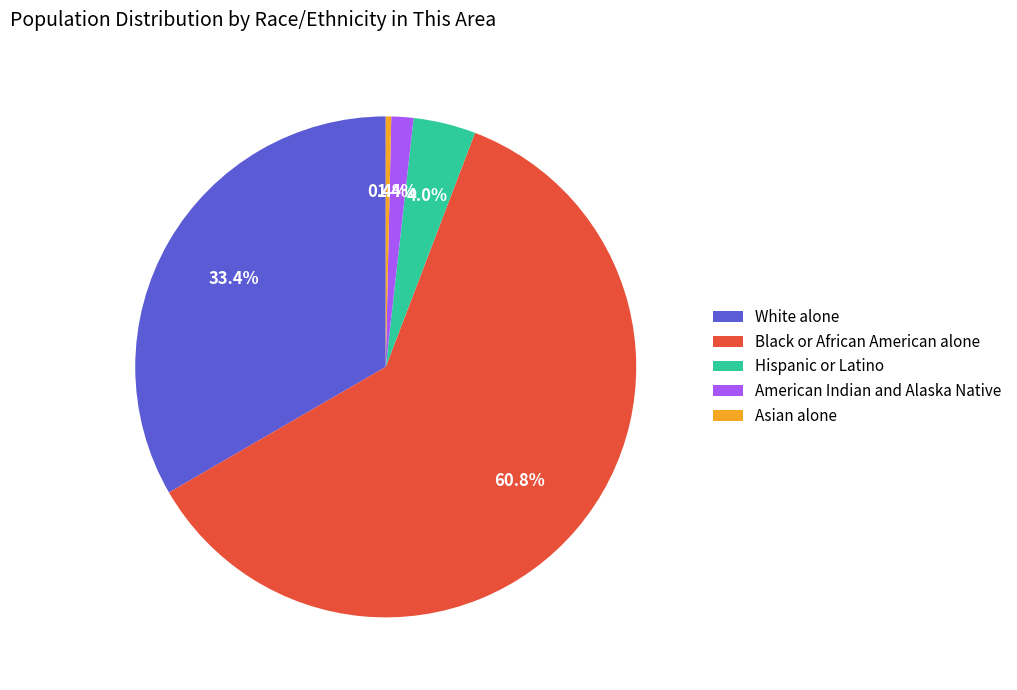

Which category has the smallest portion of the pie?

Asian alone